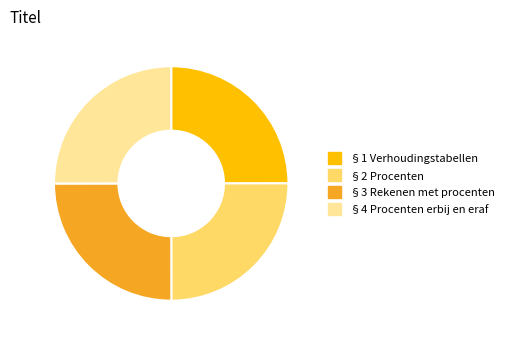

Does §3 Rekenen met procenten account for over 50% of the chart?

No